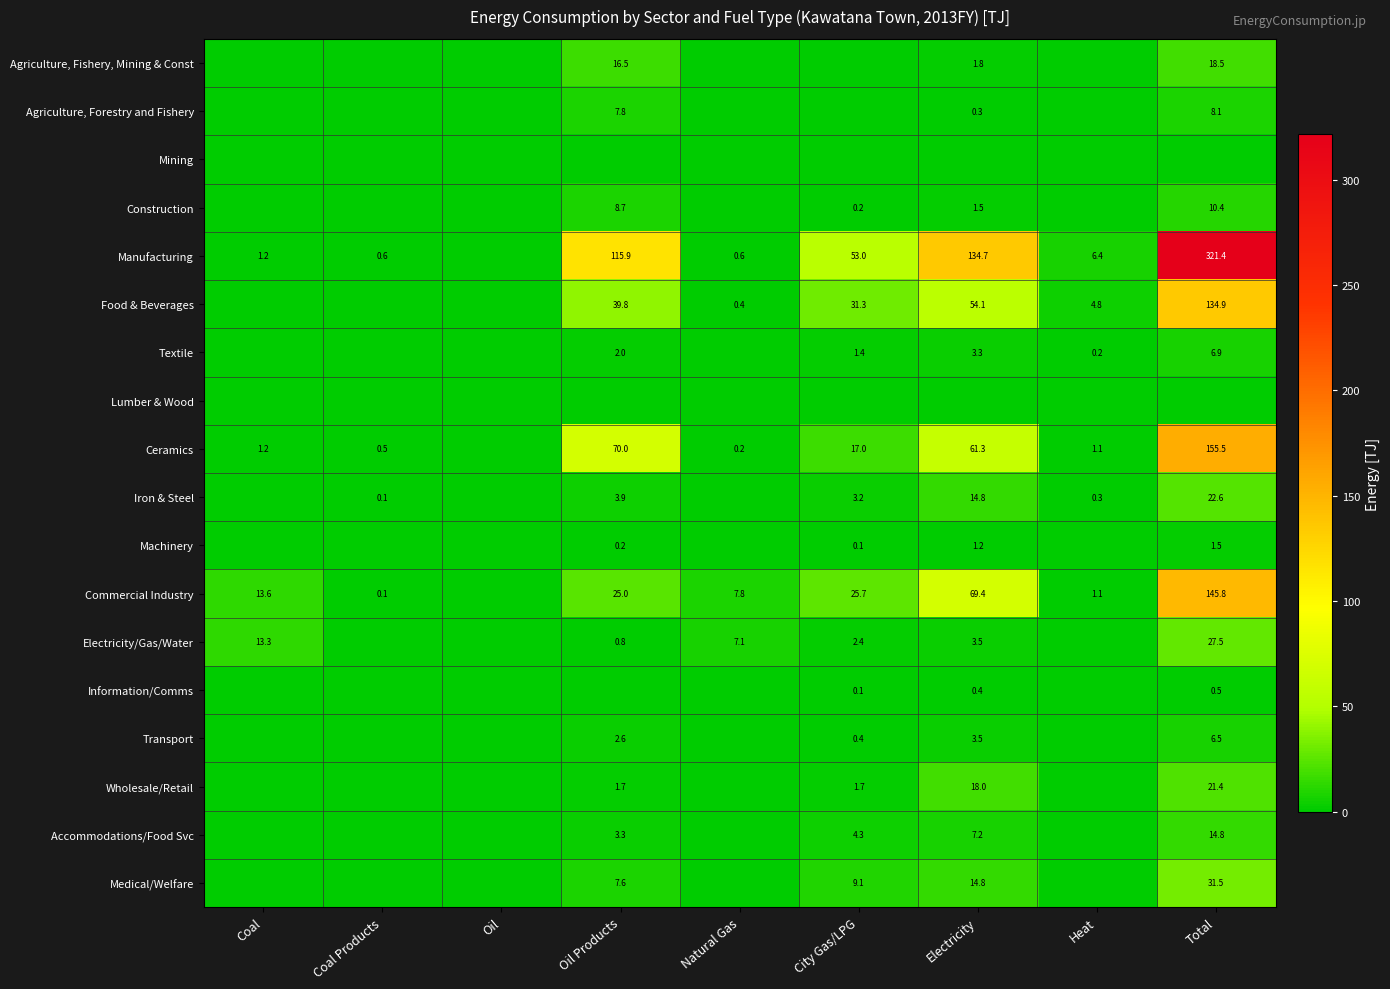

Is the value of Food & Beverages at Oil Products greater than the value of Iron & Steel at Total?

Yes